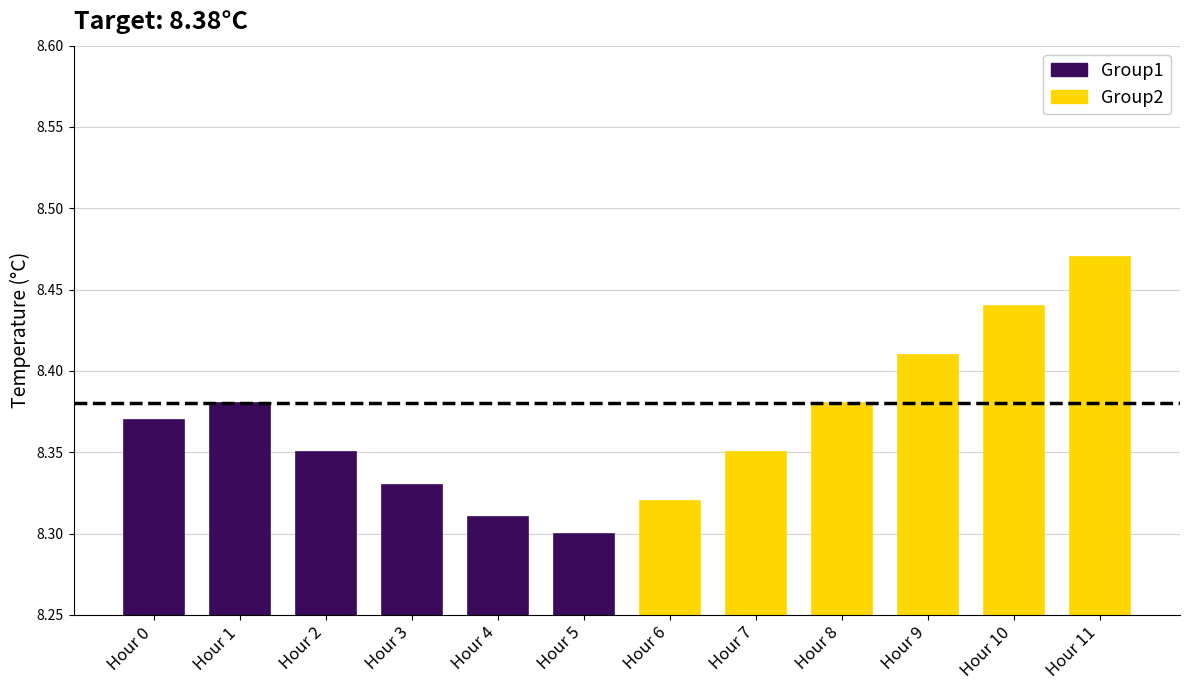

Between Hour 0 and Hour 1, which series saw the biggest shift?

Group2